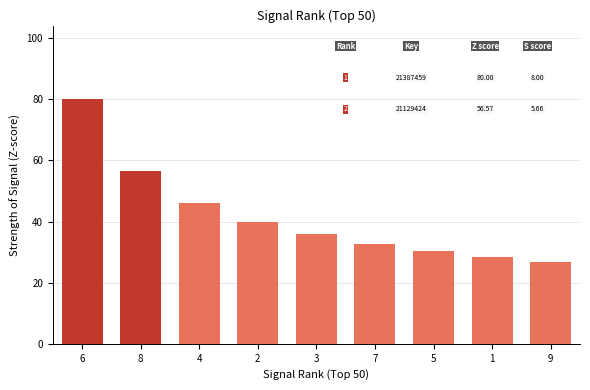

Reading left to right, what are all the values shown in this chart?

6=80.0	8=56.6	4=46.2	2=40.0	3=35.8	7=32.7	5=30.2	1=28.3	9=26.7